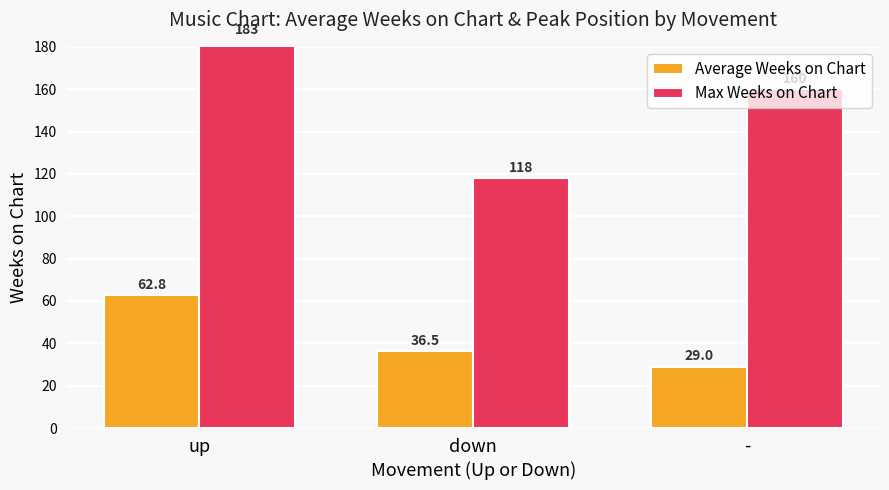

What is the value of the Max Weeks on Chart bar at the 2nd from the left?

118.0